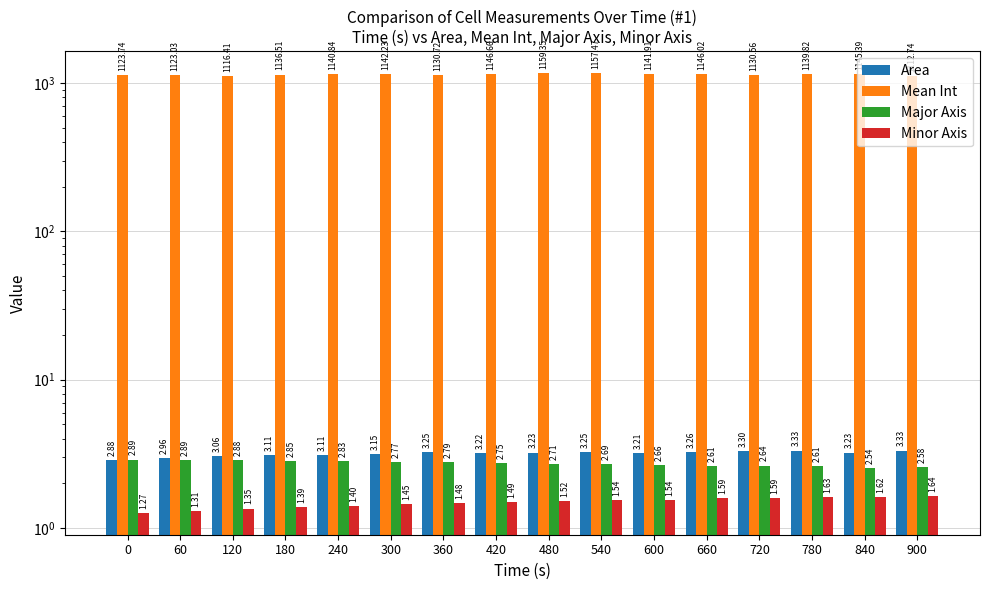

What is the value of the Area bar at the 5th from the left?

3.1